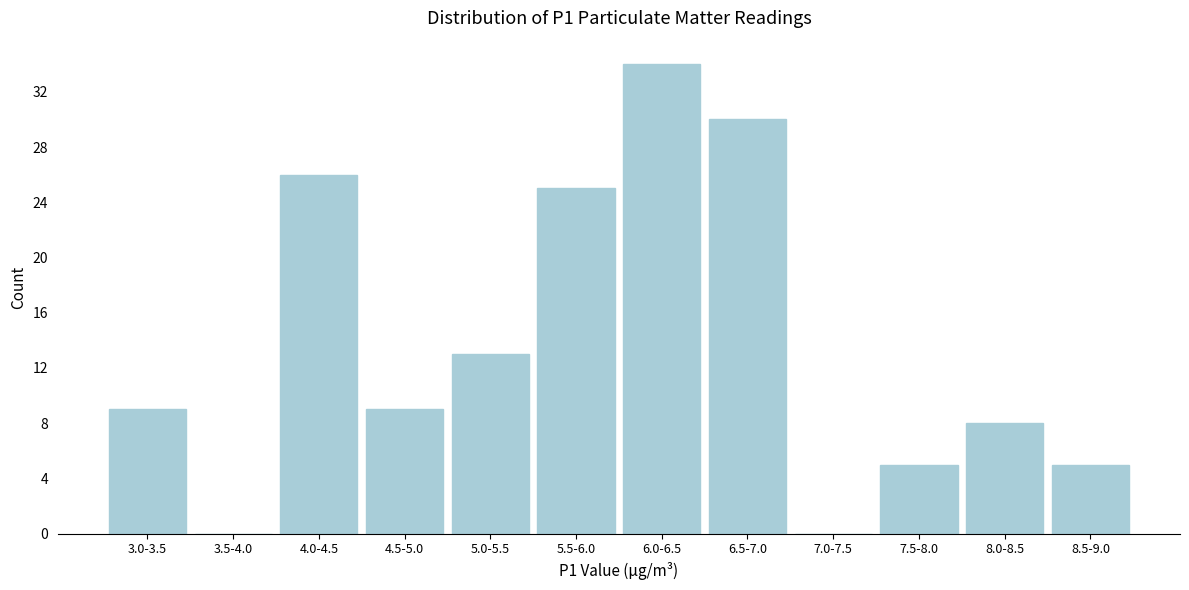

Reading left to right, list all the values displayed in this chart.

3.0-3.5=9	3.5-4.0=0	4.0-4.5=26	4.5-5.0=9	5.0-5.5=13	5.5-6.0=25	6.0-6.5=34	6.5-7.0=30	7.0-7.5=0	7.5-8.0=5	8.0-8.5=8	8.5-9.0=5